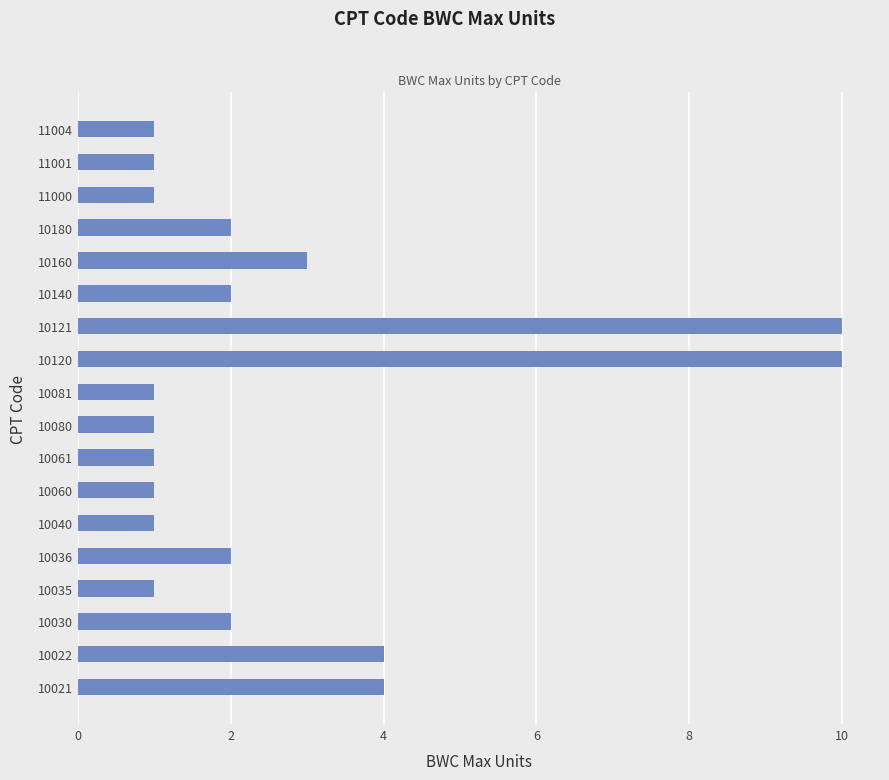

True or false: the data shows 2 at 10035.

False